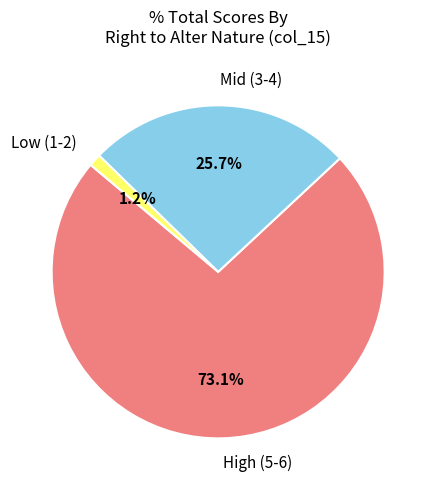

Is there any slice that represents more than half of the pie?

Yes